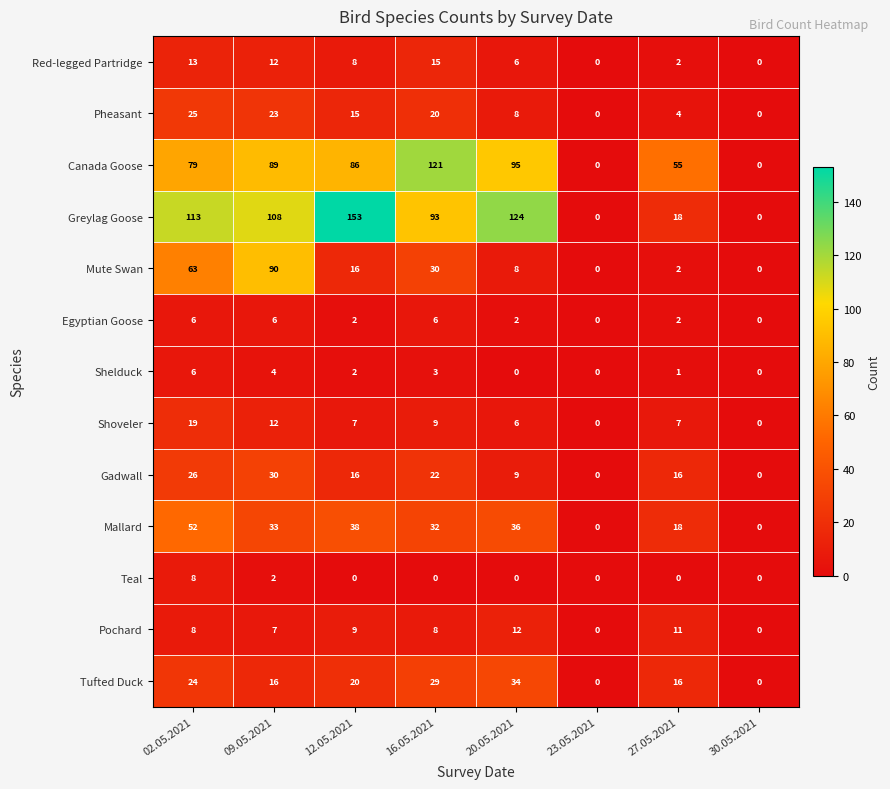

Rank the series at 16.05.2021 from lowest to highest value.

Teal, Shelduck, Egyptian Goose, Pochard, Shoveler, Red-legged Partridge, Pheasant, Gadwall, Tufted Duck, Mute Swan, Mallard, Greylag Goose, Canada Goose